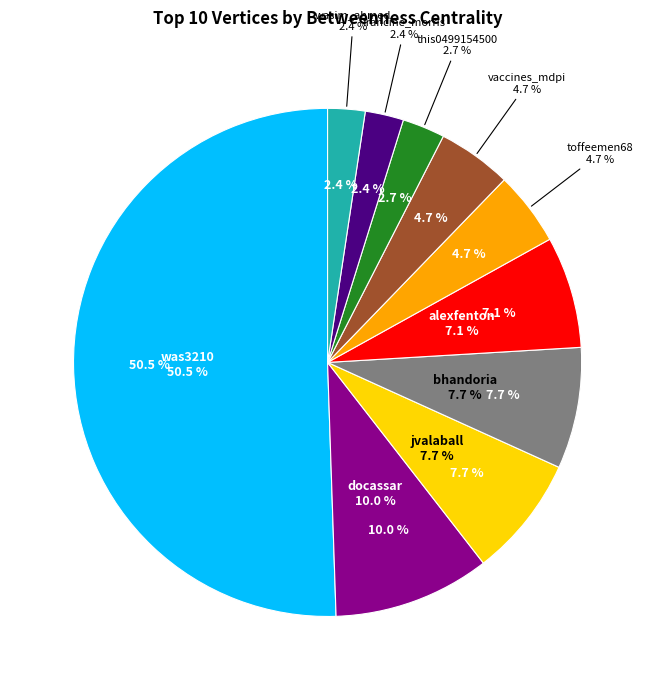

To the nearest percent, what portion does this0499154500 represent?

3%